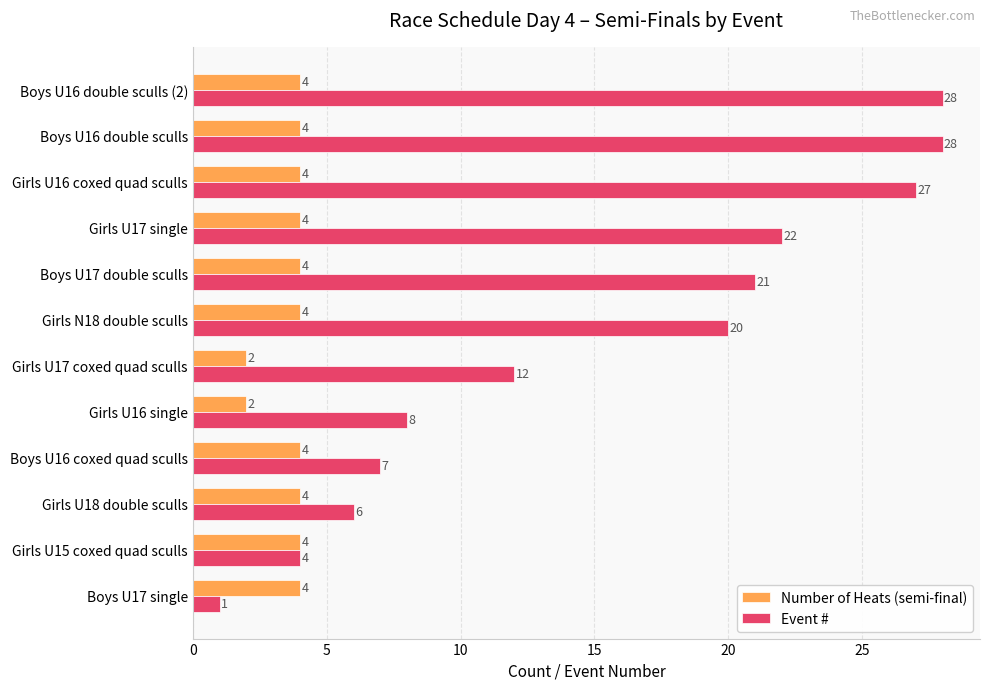

What value does the Event # series have at Boys U16 double sculls (2)?

28